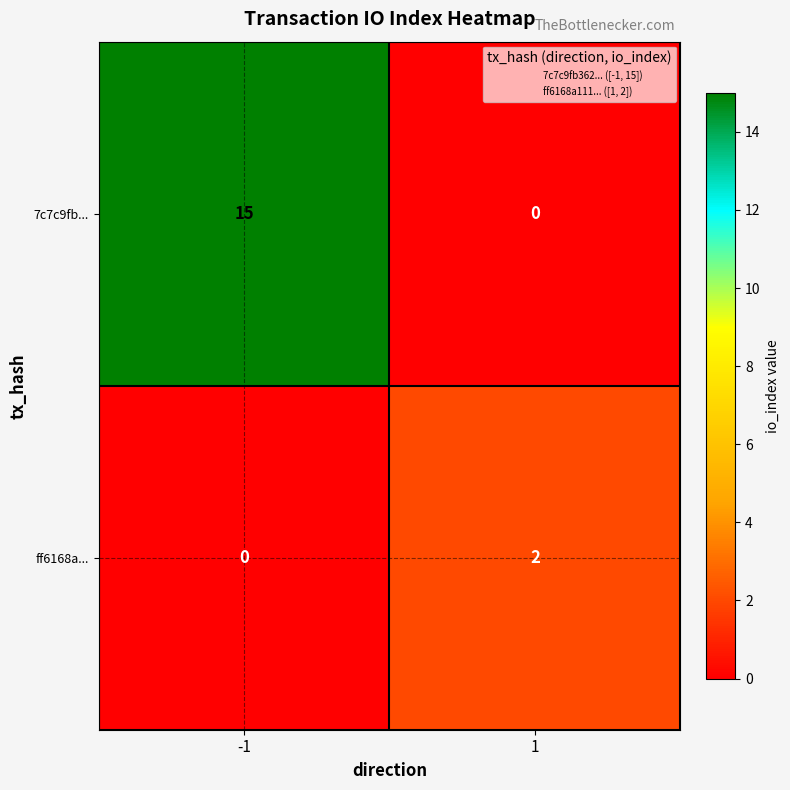

What is the difference between the maximum and minimum values in the 7c7c9fb... series?

15